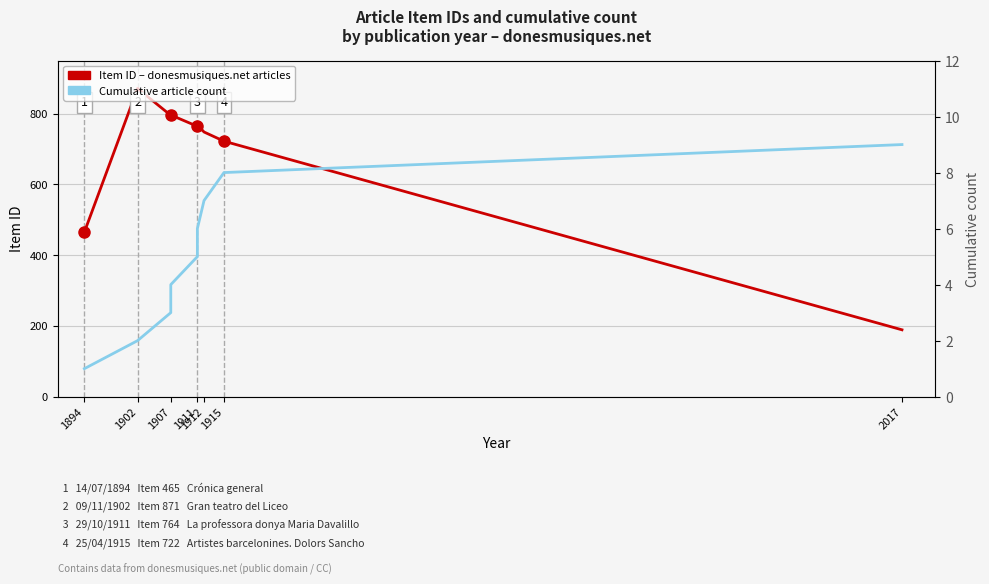

Reading left to right, extract all data points from this chart.

Item ID – donesmusiques.net articles: 465	871	795	796	764	768	748	722	189
Cumulative article count: 1	2	3	4	5	6	7	8	9